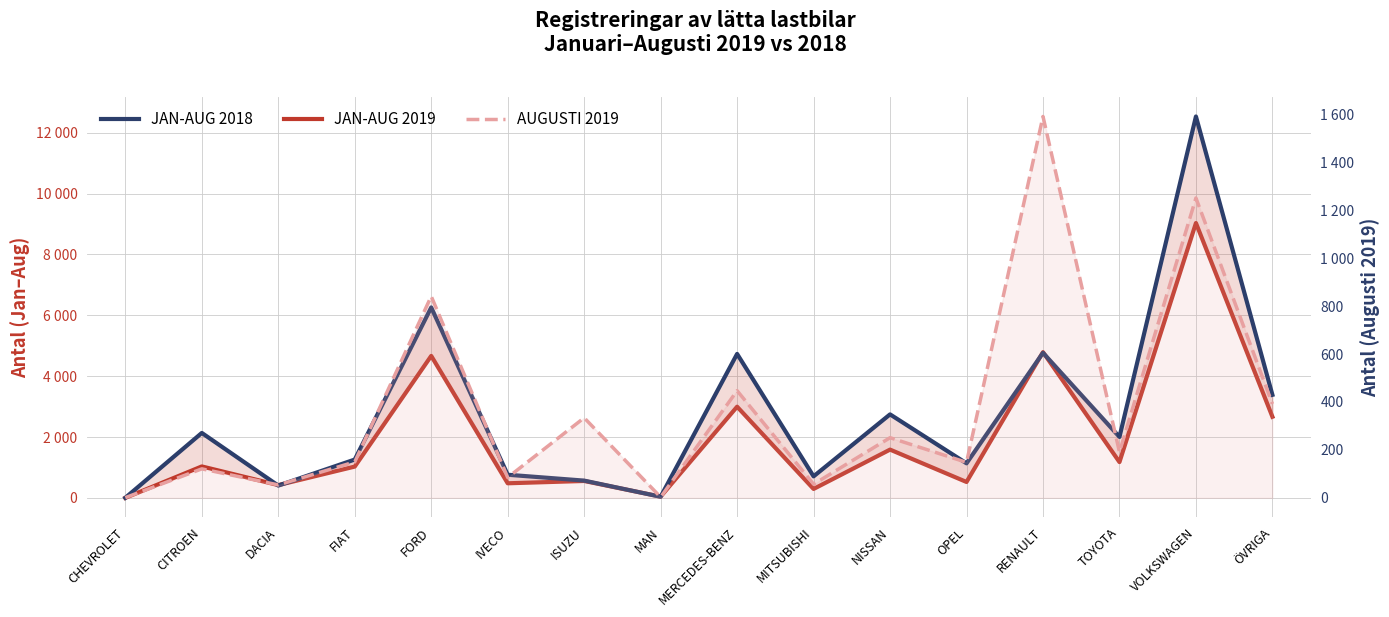

Where is the first local minimum for AUGUSTI 2019?

DACIA